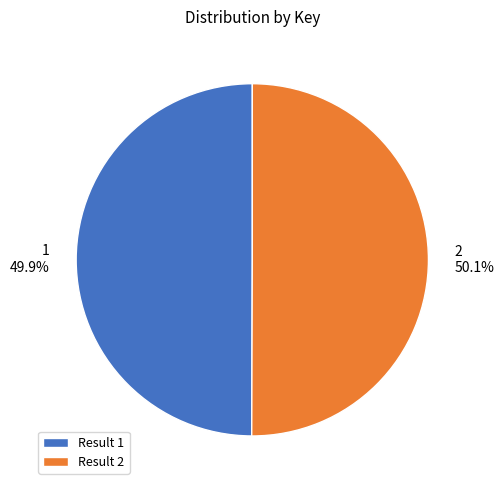

Approximately how many times larger is the value at Result 1 compared to Result 2?

1.0